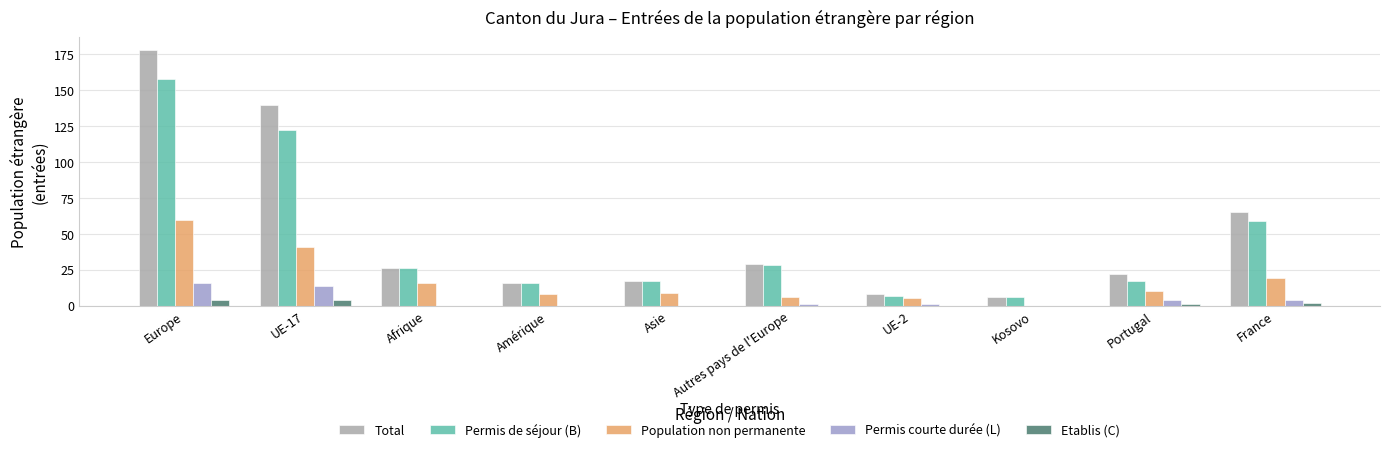

What is the maximum value for Total?

178